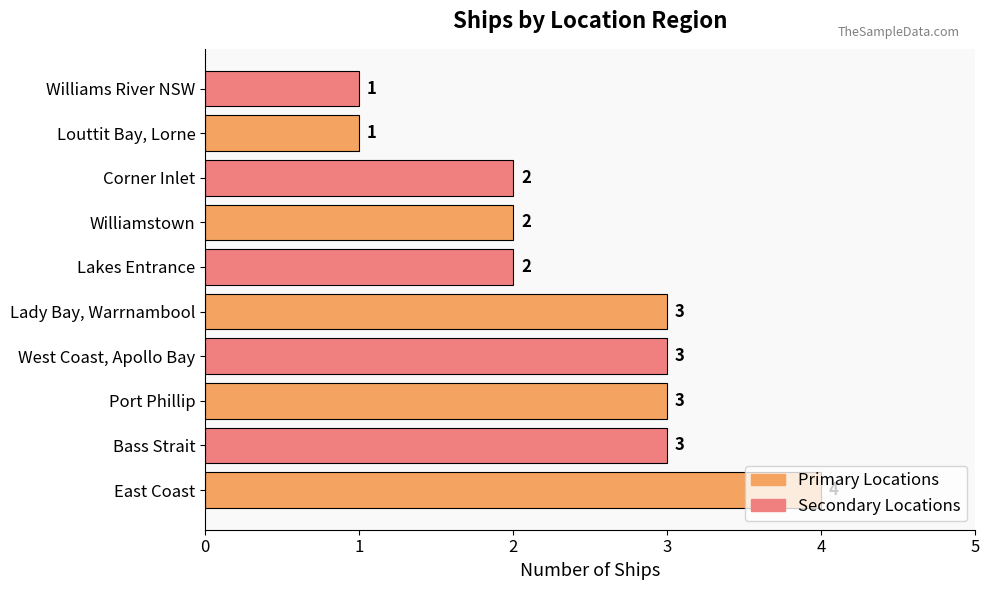

Which label corresponds to the largest value in the chart?

East Coast